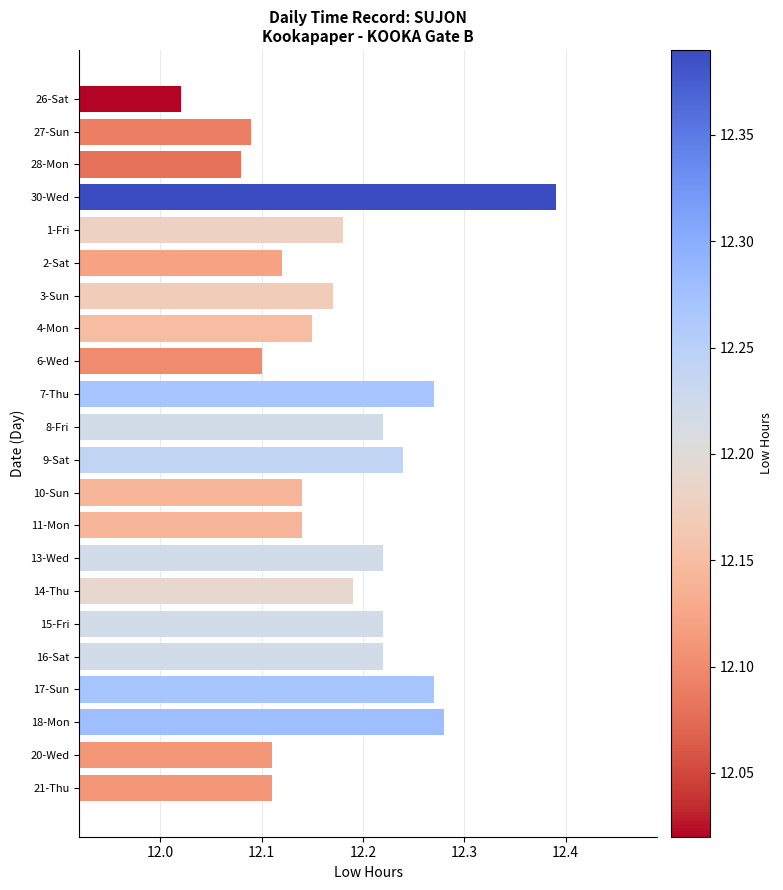

Approximately how many times larger is the value at 1-Fri compared to 7-Thu?

1.0